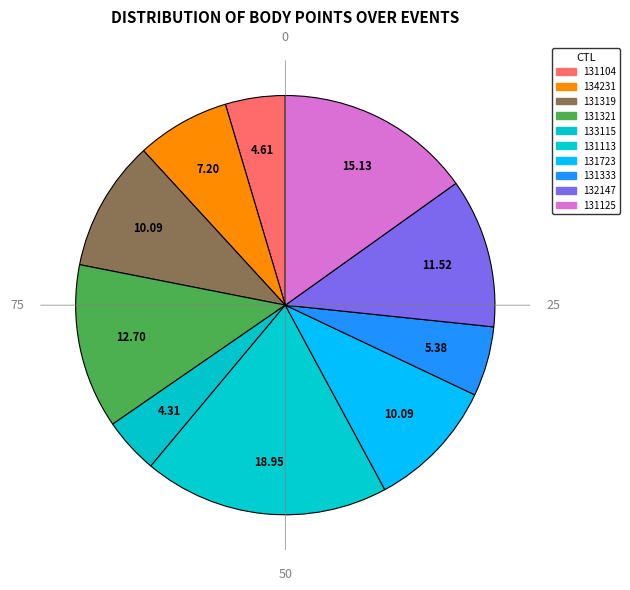

What portion of the pie excludes 131113?

81.0%